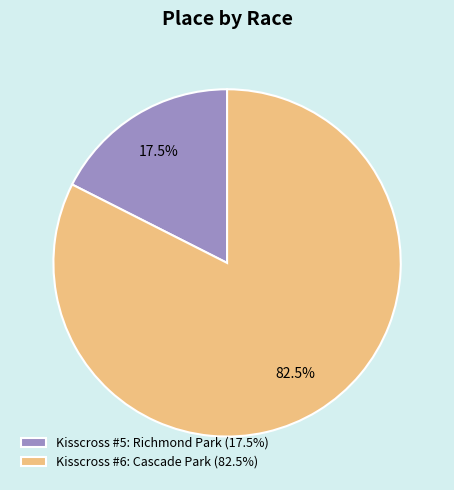

How many segments does this pie chart have?

2